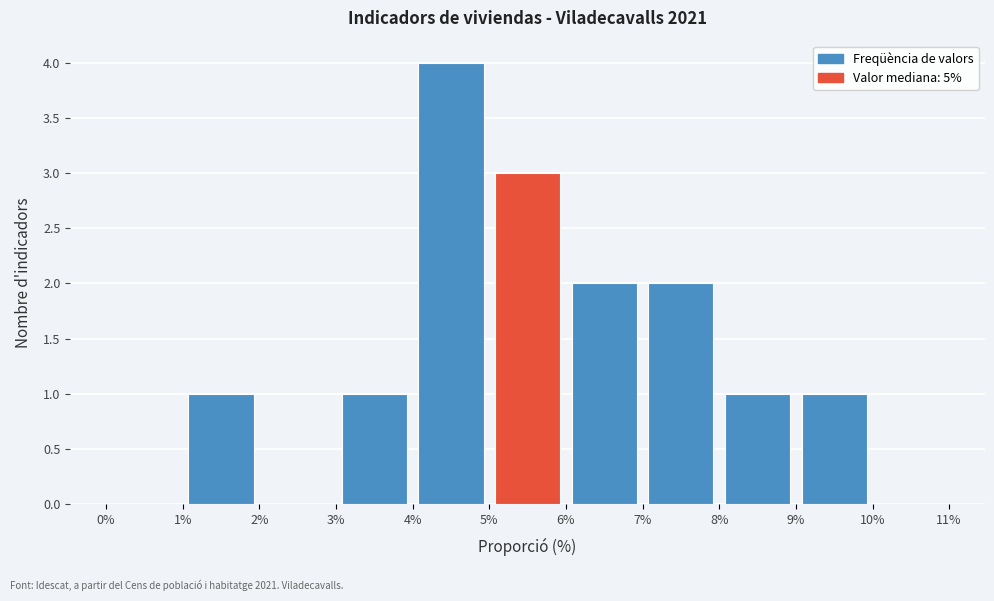

What is the height of the bar covering 8% to 9% on the x-axis? The values are not printed on the chart, so give them approximately, as read against the axis.

1